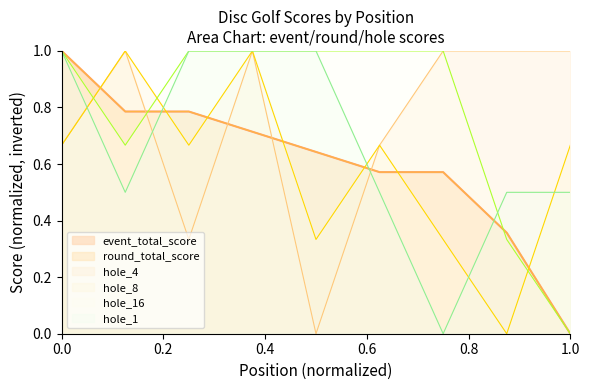

At which category is the sum across all series the highest?

4